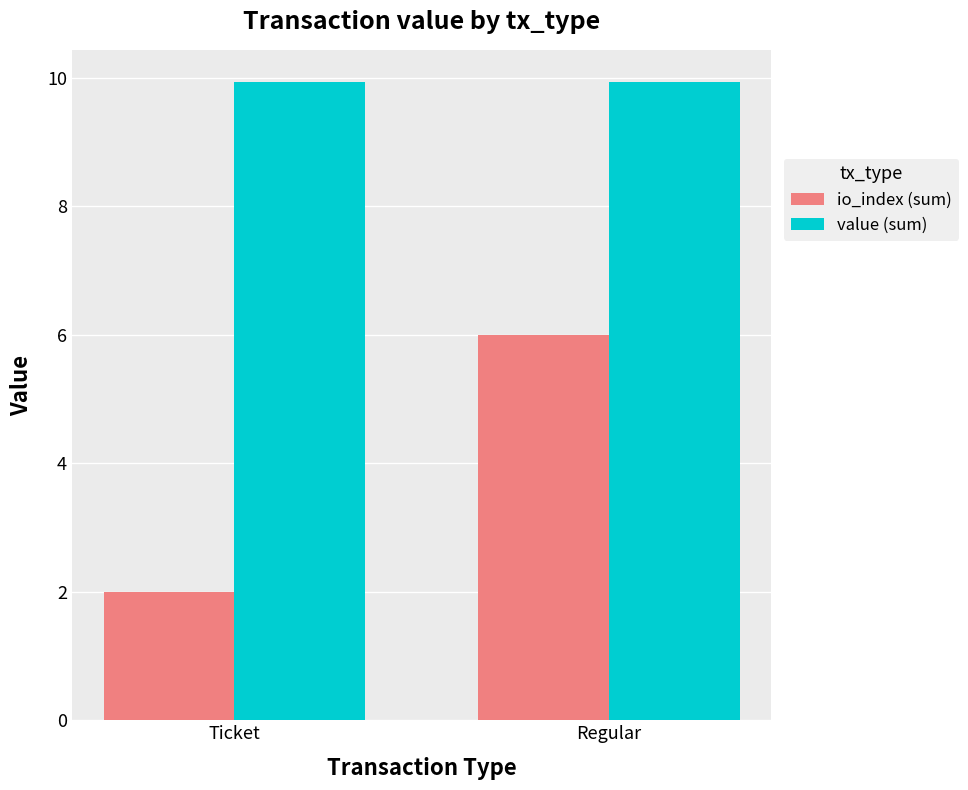

What are all the series names shown in the legend?

io_index (sum), value (sum)